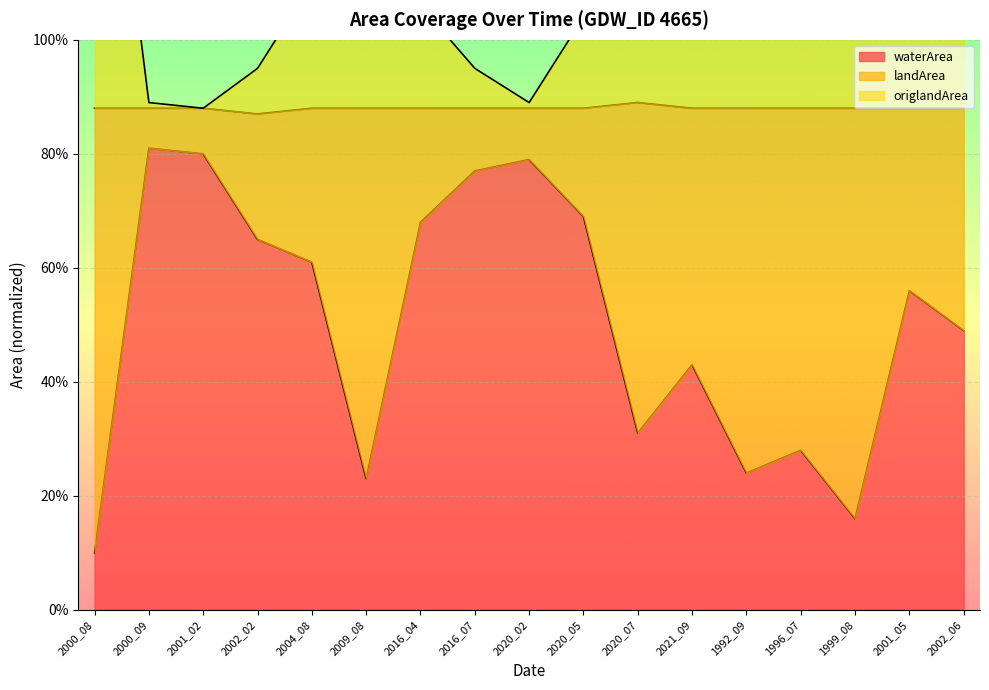

The waterArea series shows 0.8 at 2016_07. True or false?

True